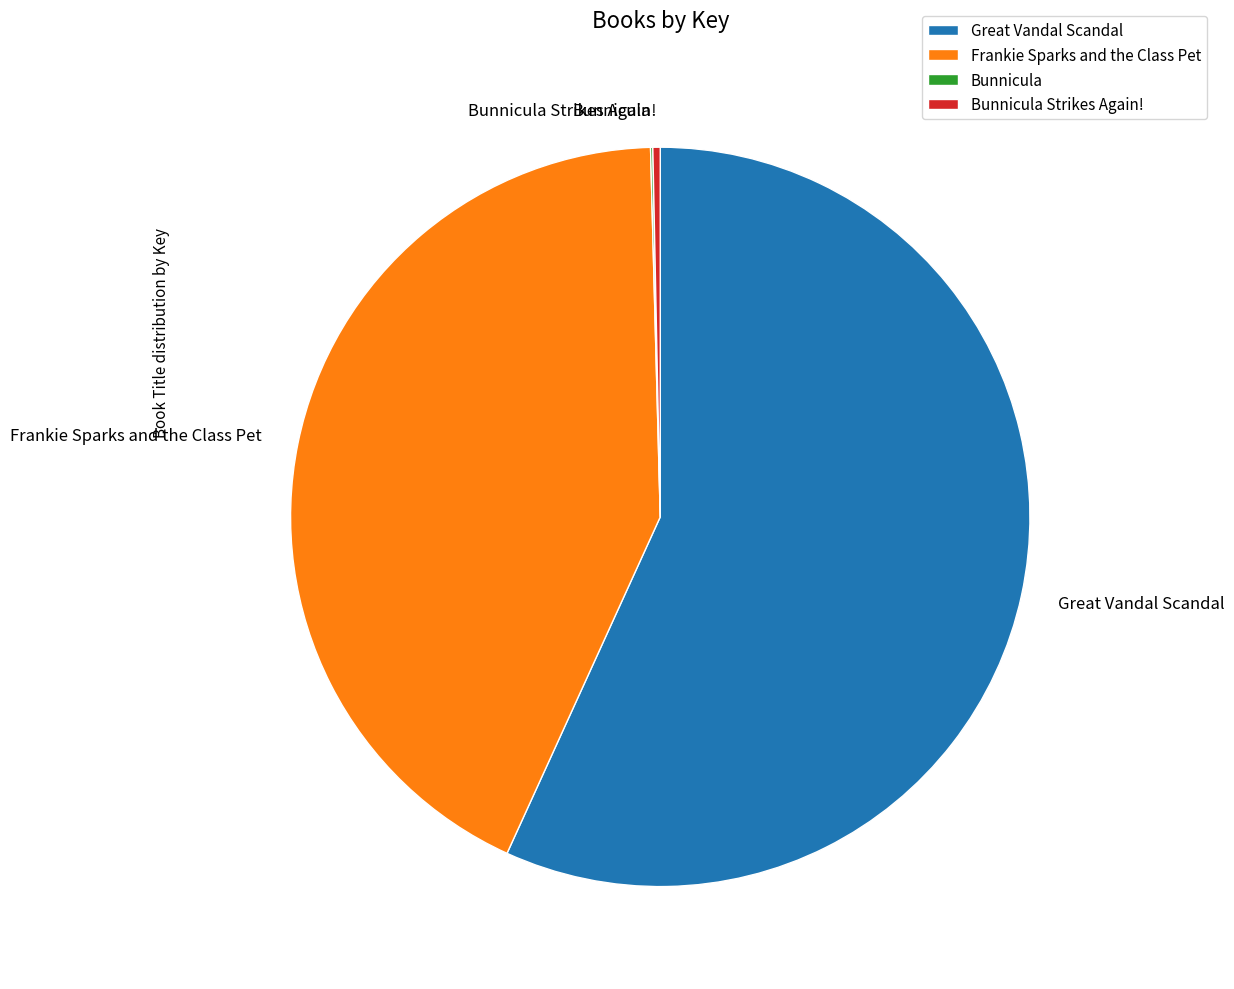

Do Great Vandal Scandal and Frankie Sparks and the Class Pet together represent more than half of the pie?

Yes